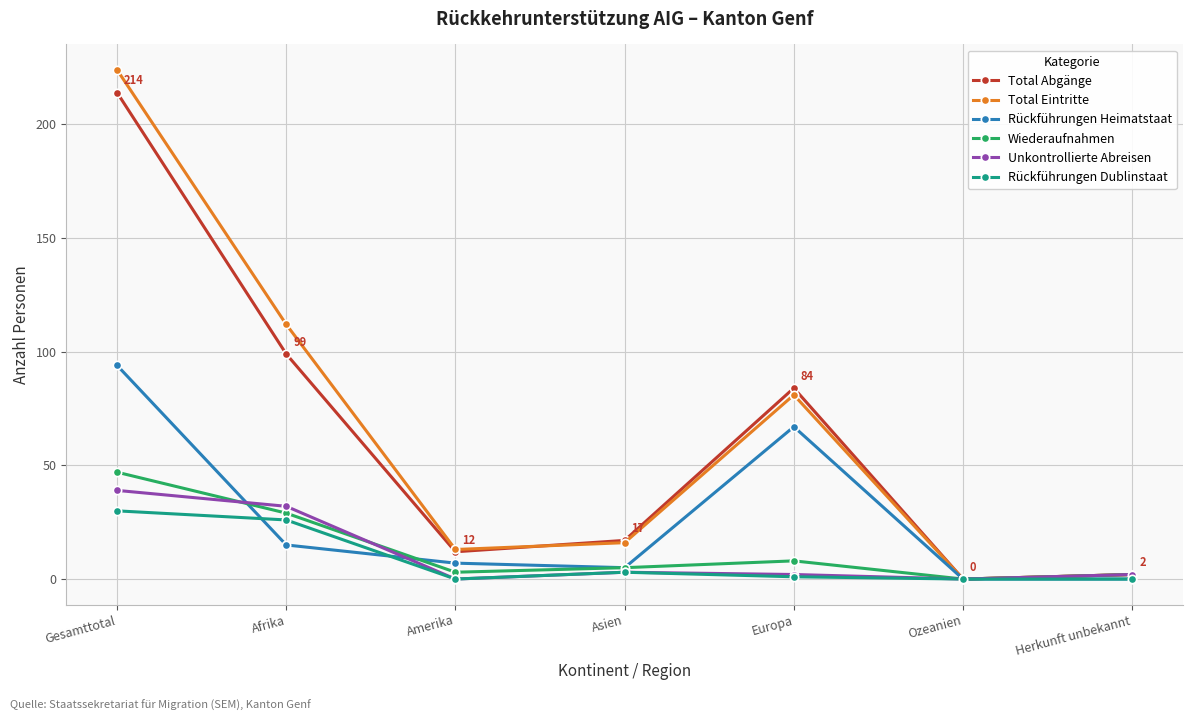

What is the difference between the highest and lowest values at Gesamttotal?

194